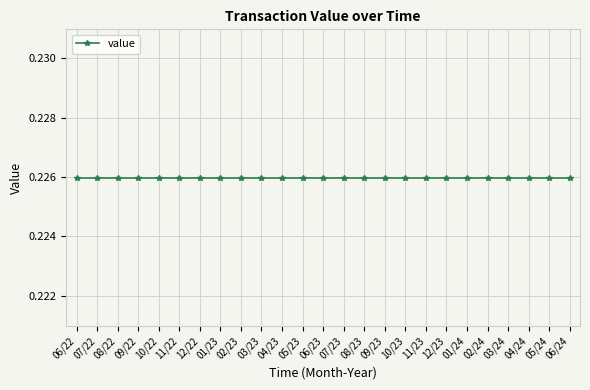

Which has a higher value, 9 or 23?

9